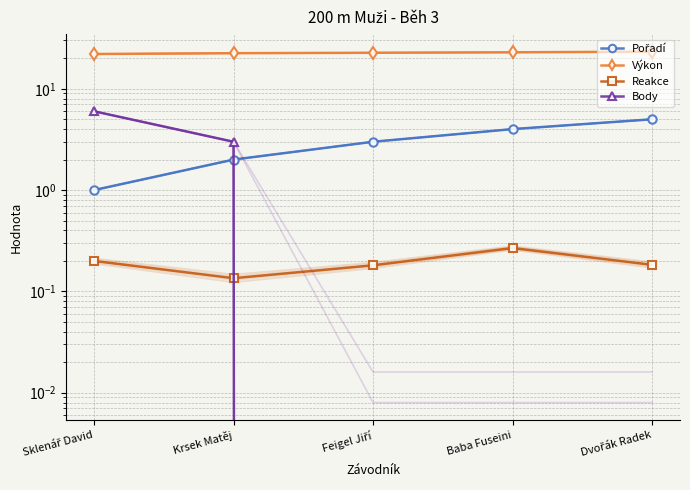

At which category does Reakce reach its first local peak?

Baba Fuseini